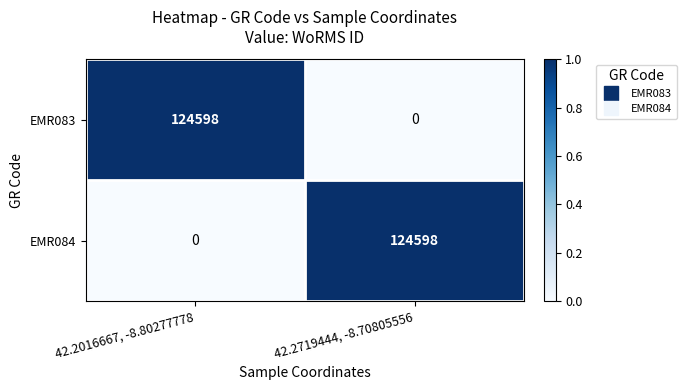

Reading left to right, extract all data points from this chart.

EMR083: 124598	0
EMR084: 0	124598